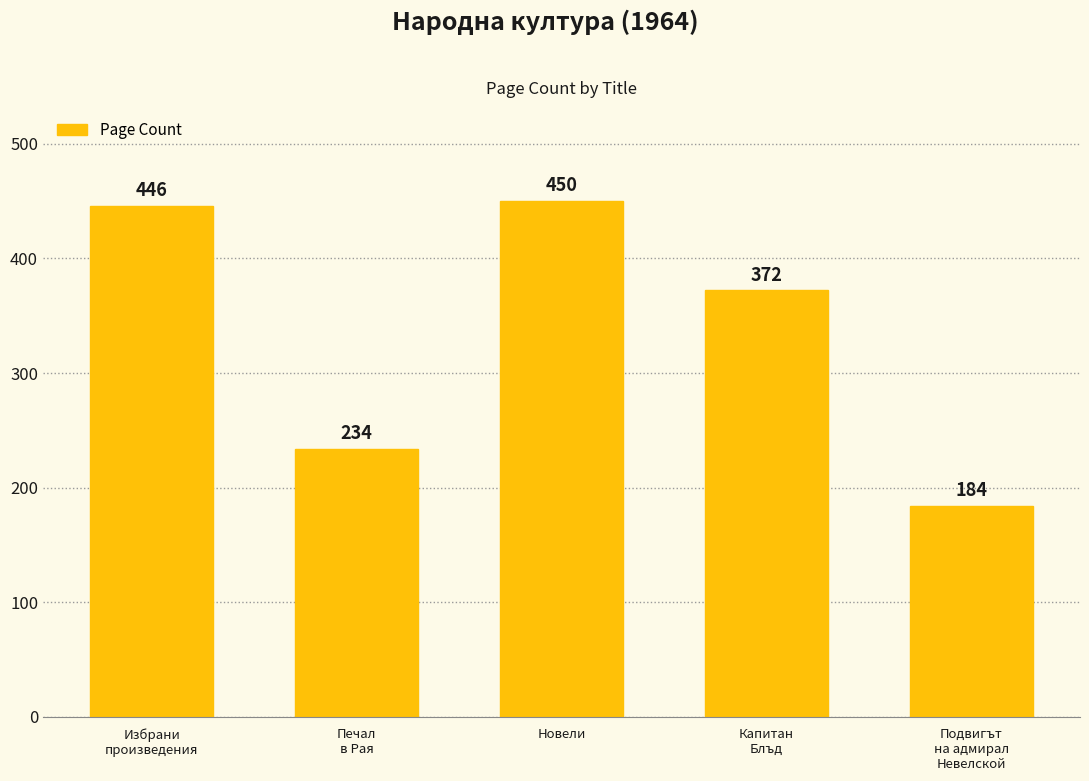

Reading right to left, what are all the values shown in this chart?

Подвигът
на адмирал
Невелской=184	Капитан
Блъд=372	Новели=450	Печал
в Рая=234	Избрани
произведения=446